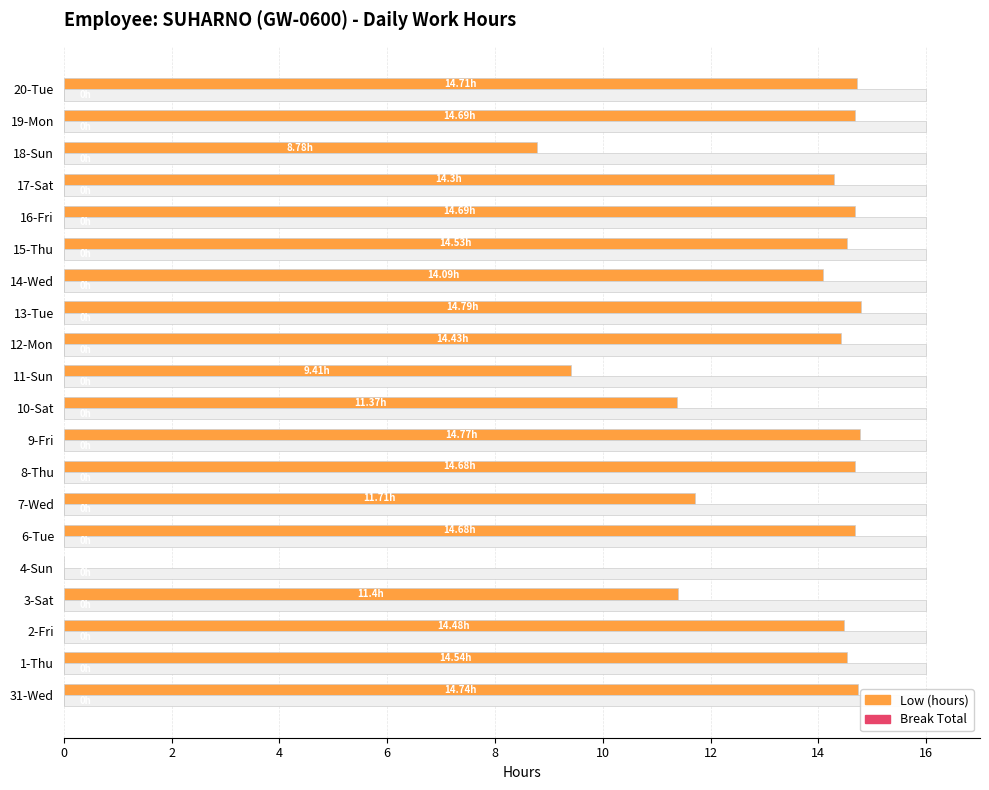

Is it true that Low (hours) equals -10.2 at 4-Sun?

False